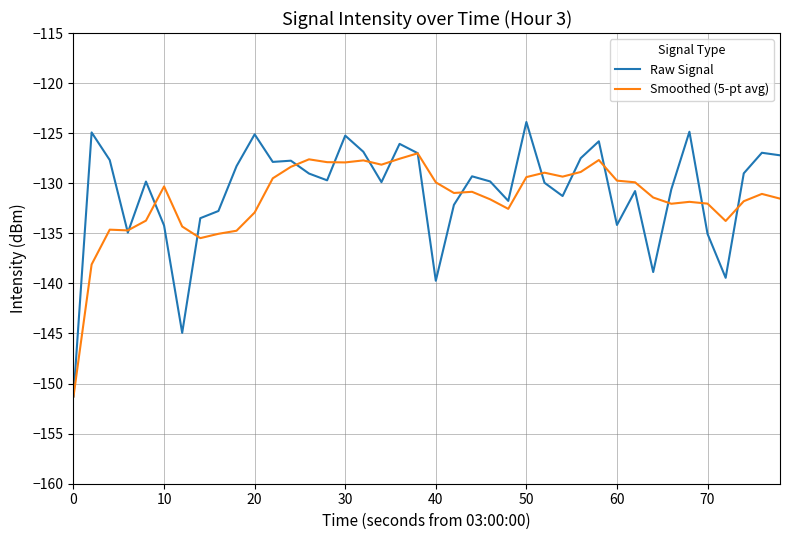

Which series has the widest spread of values?

Raw Signal